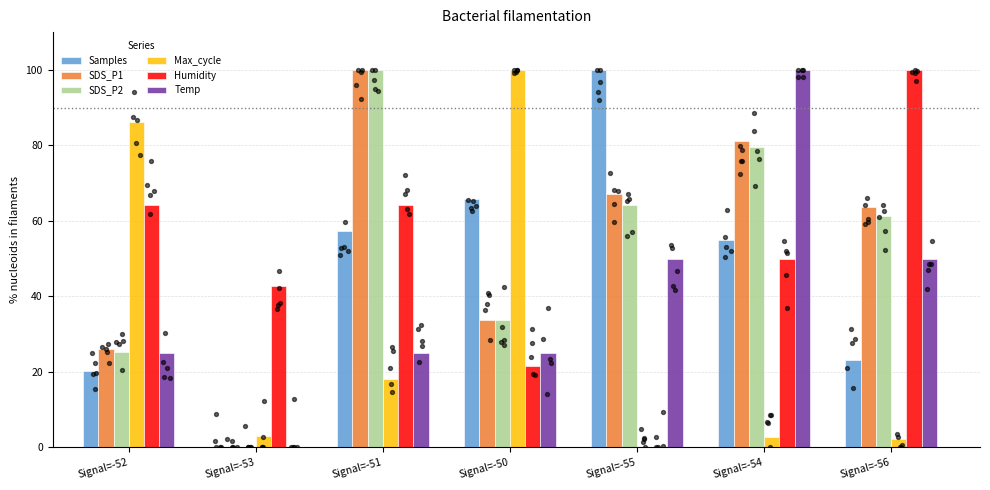

At how many categories does at least one series exceed 82?

6